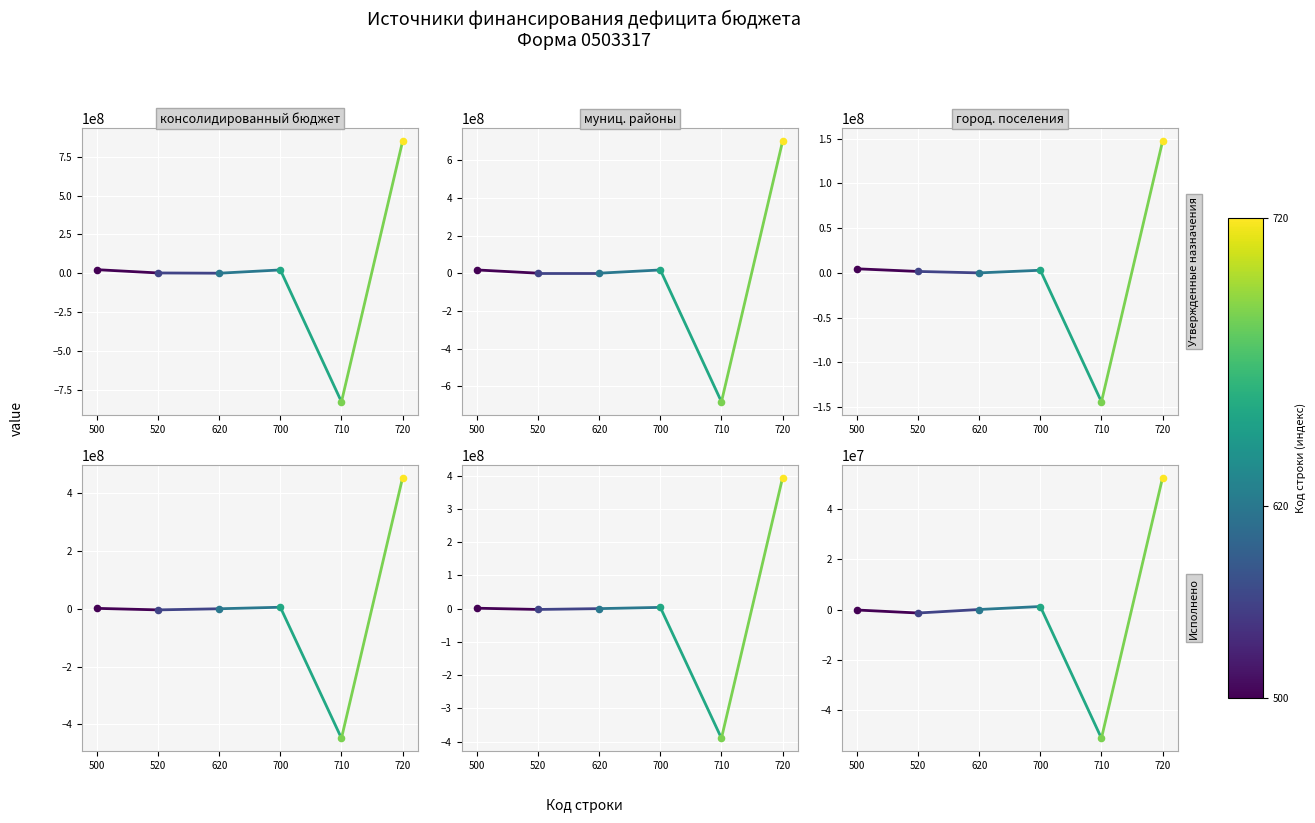

Which series has the largest total across all categories?

Утвержд.: консол. бюджет